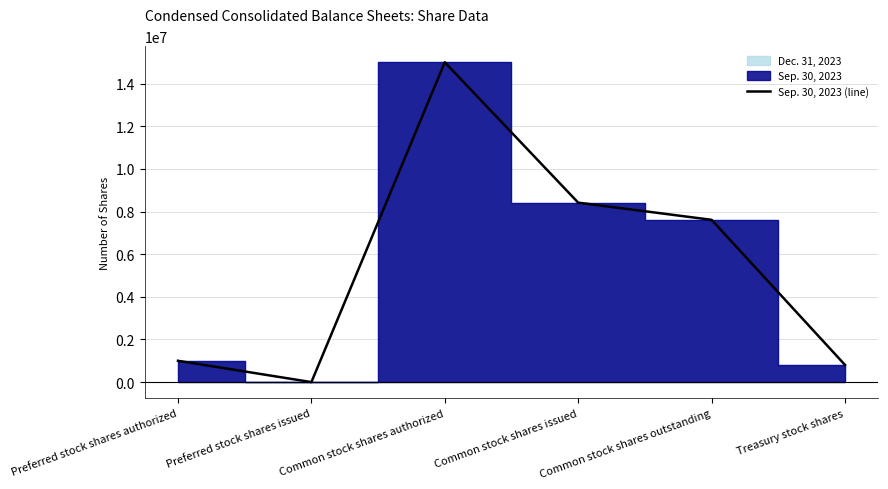

How many values are below 7610551?

3